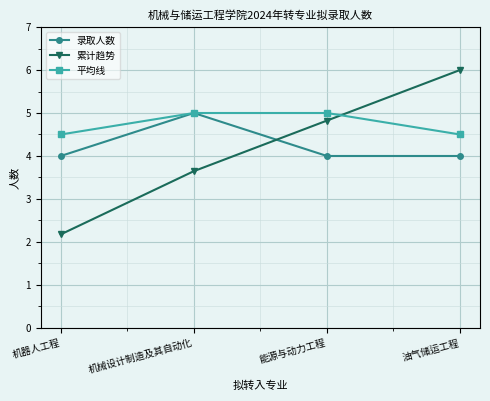

Is the value of 累计趋势 at 能源与动力工程 greater than the value of 平均线 at 能源与动力工程?

No